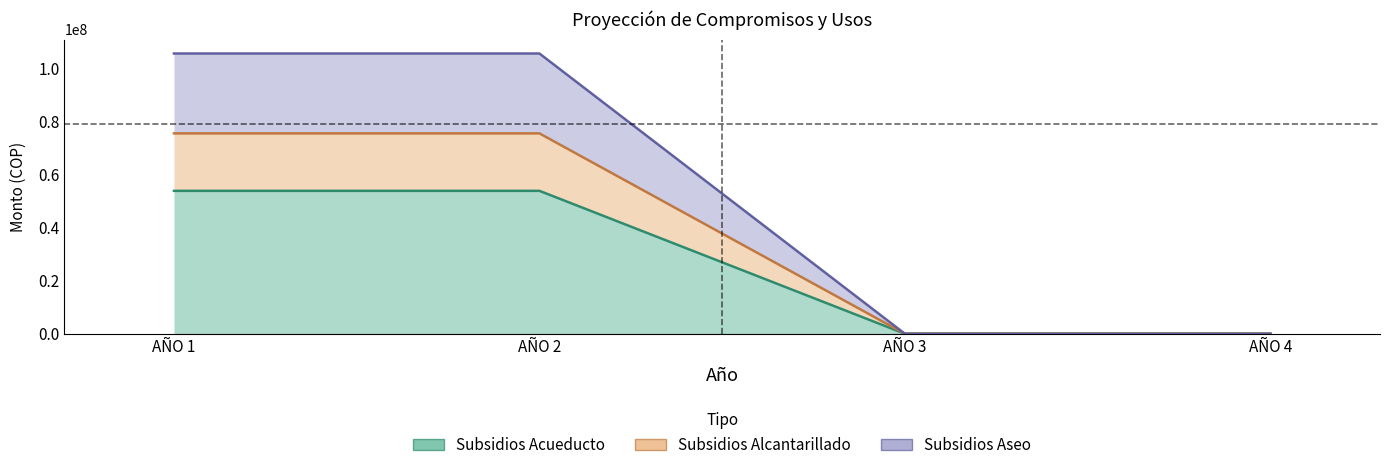

At AÑO 4, list the series in order from smallest to largest.

PAGO DE SUBSIDIOS A PRESTADORES DE ACUEDUCTO, PAGO DE SUBSIDIOS A PRESTADORES DE ALCANTARILLADO, PAGO DE SUBSIDIOS A PRESTADORES DE ASEO